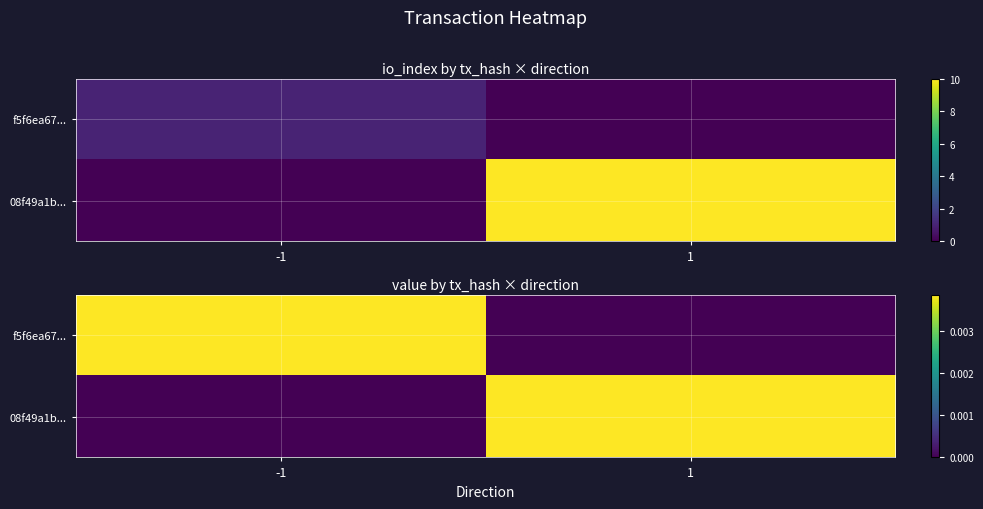

Rank the series by their maximum value, from lowest to highest.

f5f6ea67..., 08f49a1b...